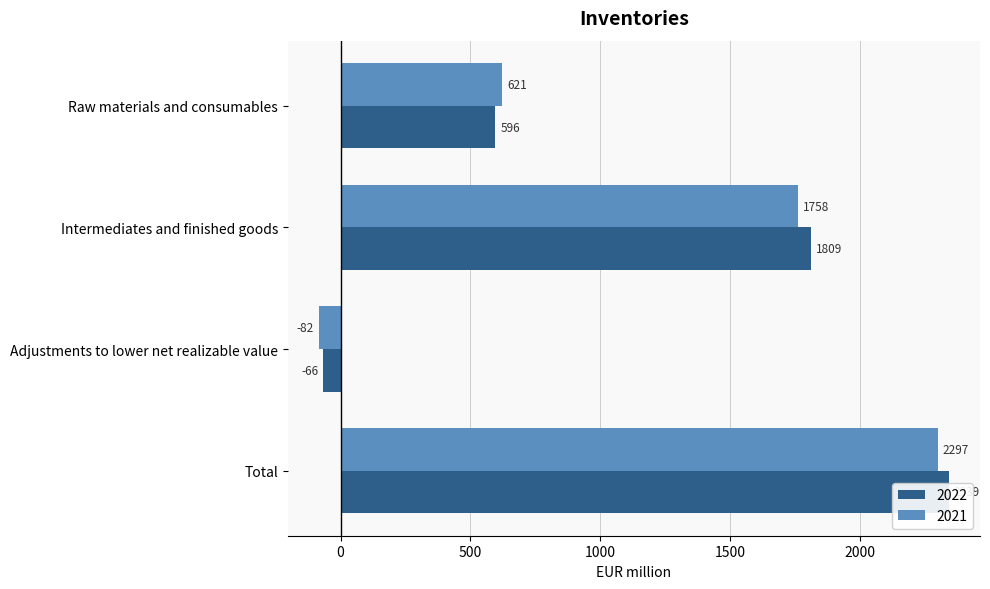

How many 2022 values are between 596 and 2339?

3